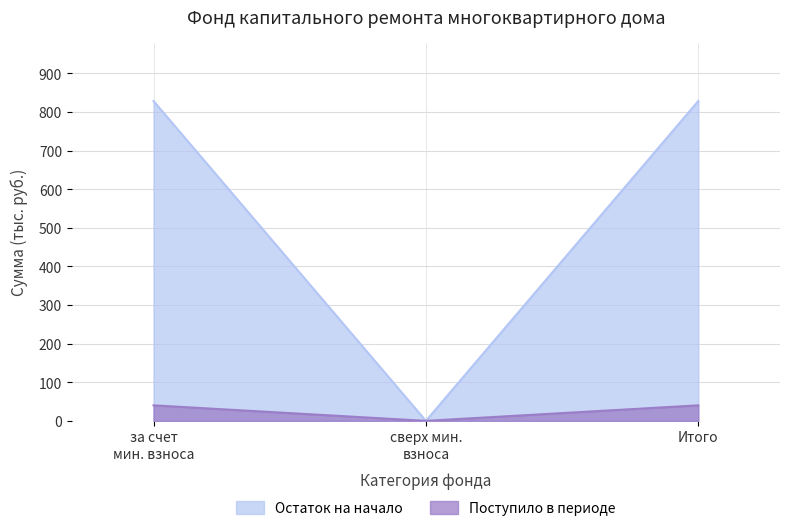

How many lines are shown in the chart?

2